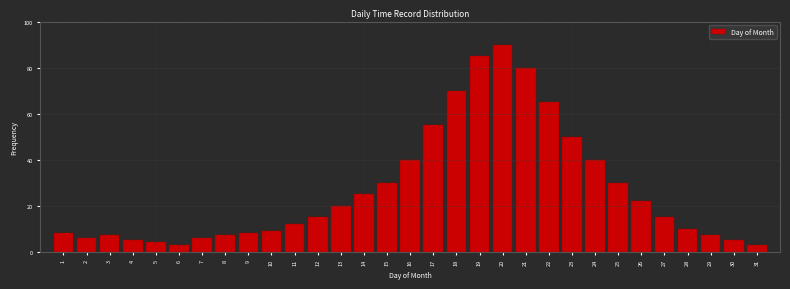

Which label corresponds to the largest value in the chart?

20